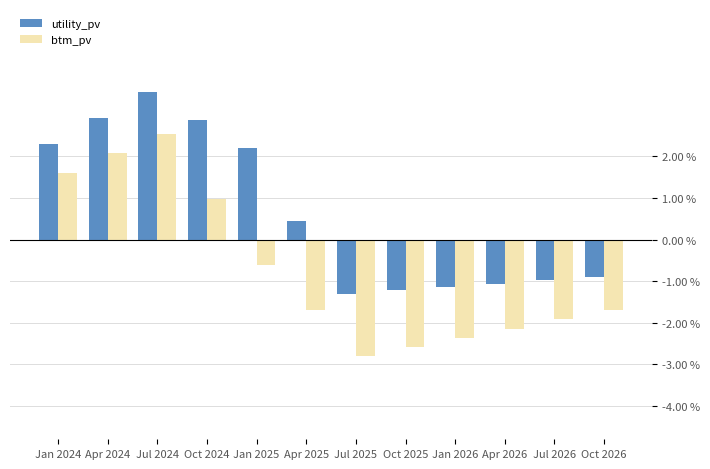

What is the label of the 2nd bar from the right?

Jul 2026